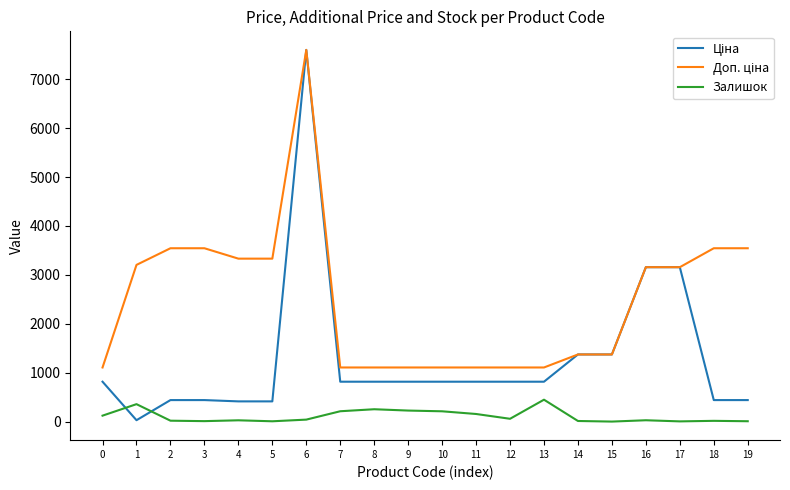

What value does the Залишок series have at 13?

451.0